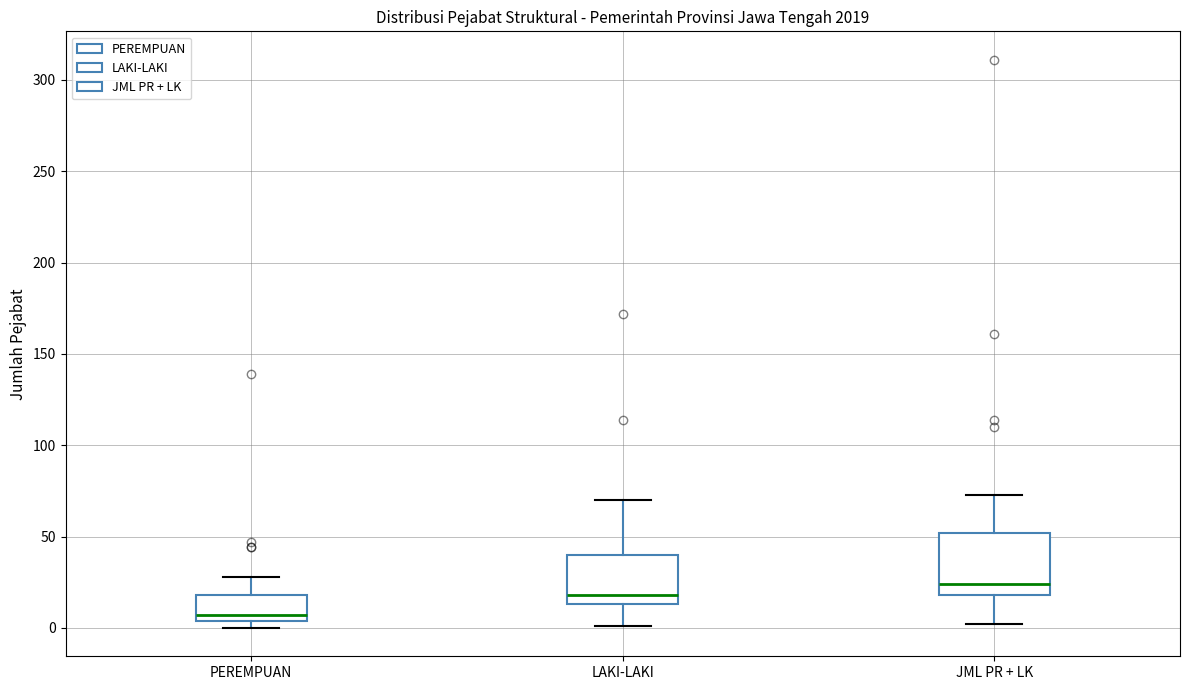

Where is the upper edge of the box for PEREMPUAN on the y-axis? The values are not printed on the chart, so give them approximately, as read against the axis.

20